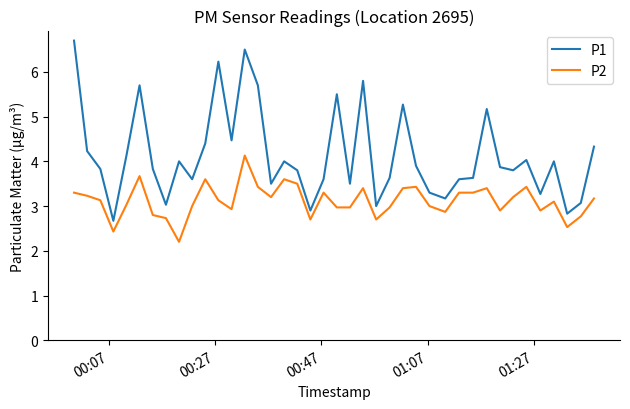

At how many categories does at least one series exceed 2?

40